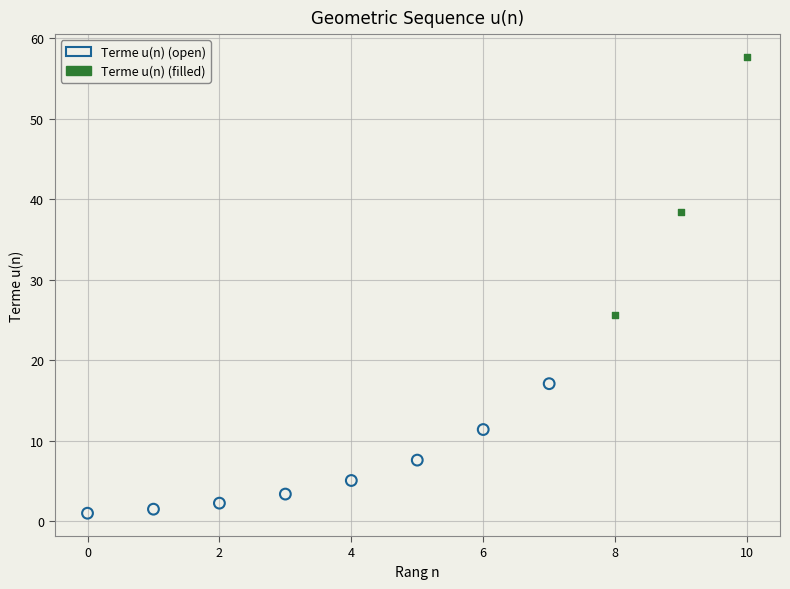

Which series has the widest spread of Y values?

Terme u(n) (filled)